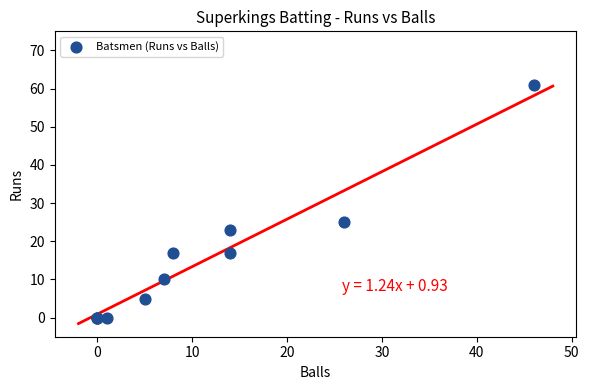

What Y value in the scatter plot is closest to 30?

25